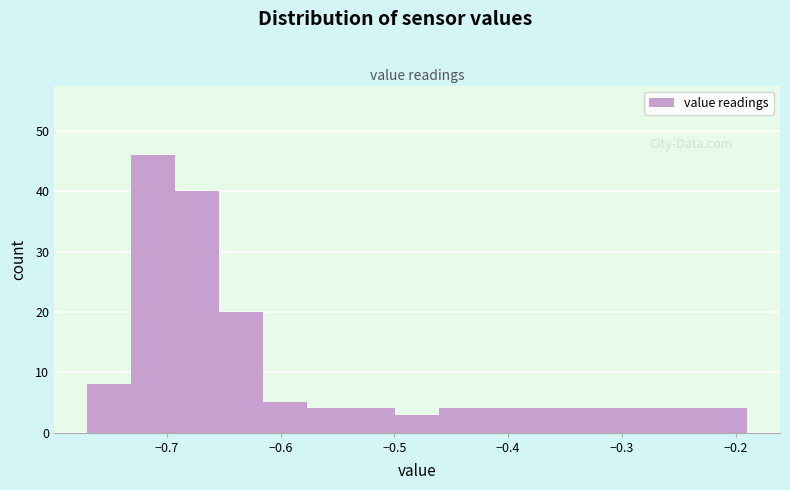

Read against the x-axis, roughly where is the centre of the tallest bar?

-0.71